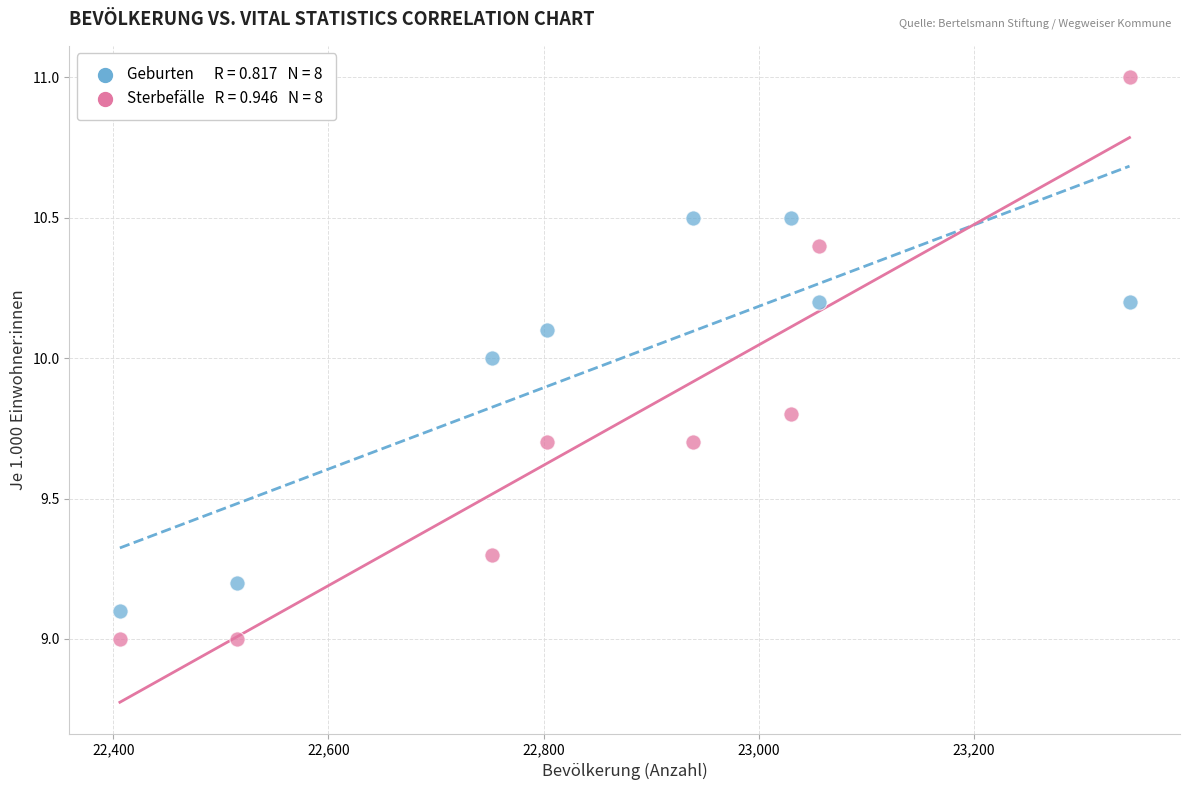

Across all data points, what is the range of X values (max minus min)?

939.0